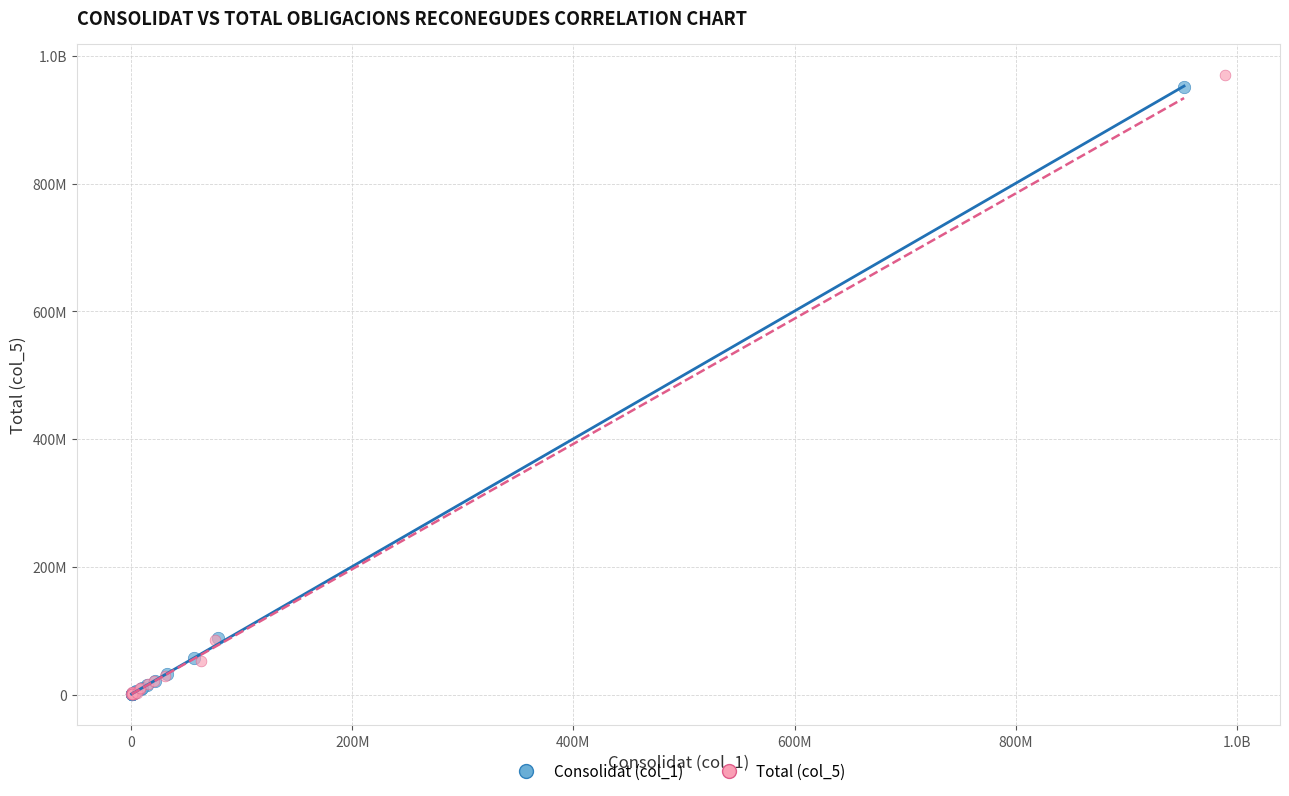

What are all the series names shown in the legend?

Consolidat (col_1), Total (col_5)